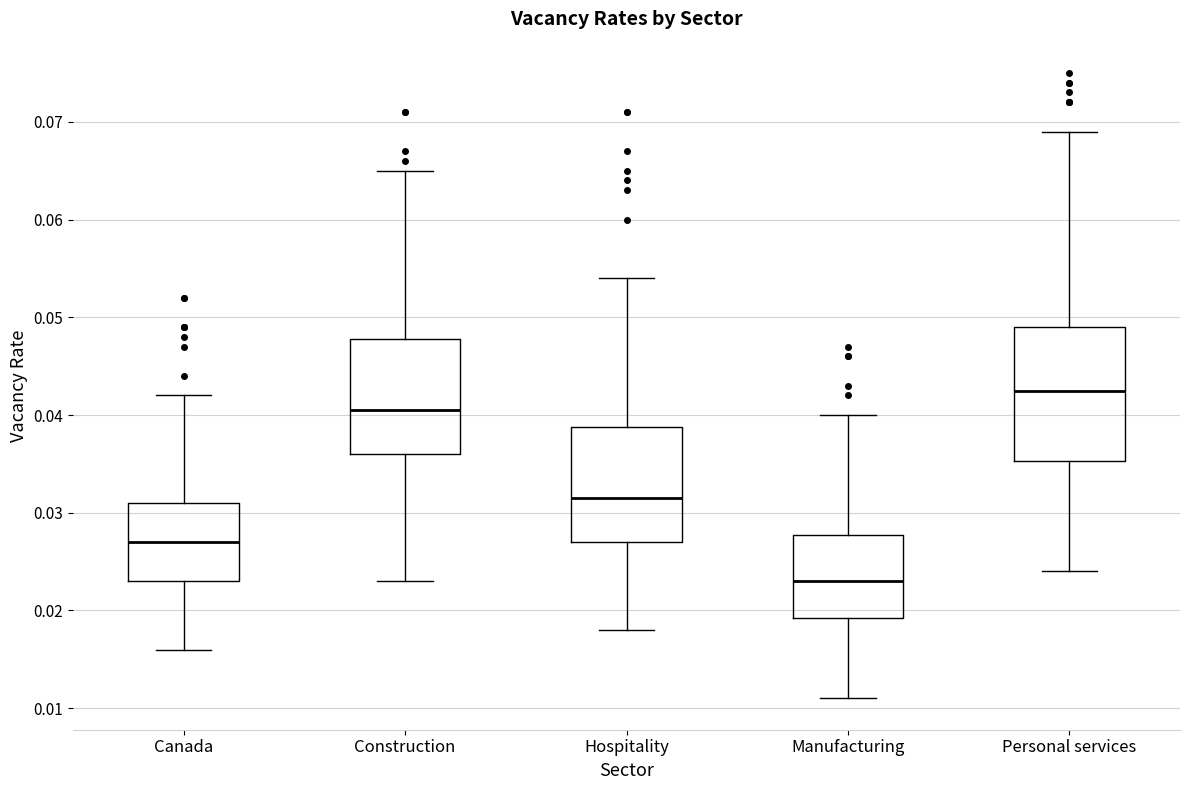

Where does the upper whisker of the box for Construction end on the y-axis? The values are not printed on the chart, so give them approximately, as read against the axis.

0.065